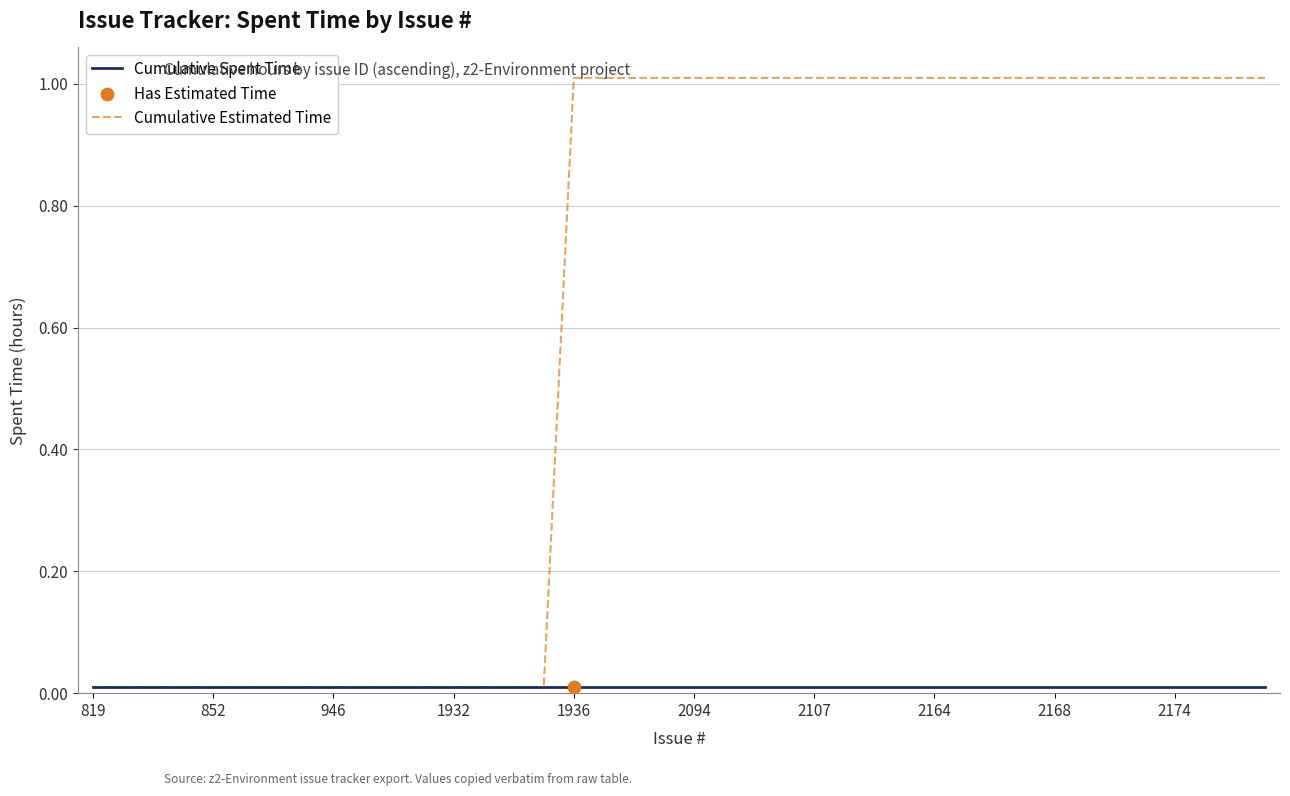

Which series has the widest spread of values?

Cumulative Estimated Time